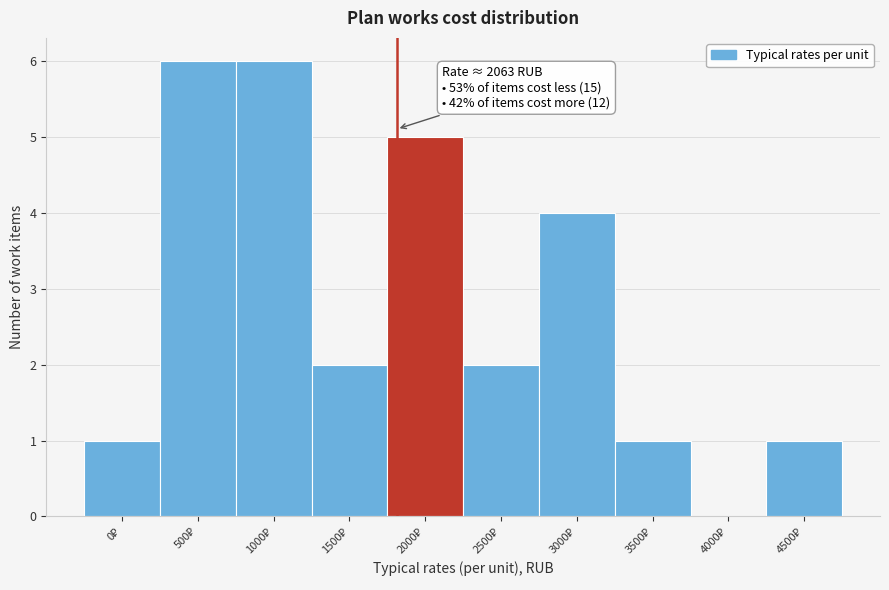

What is the greatest value displayed?

6